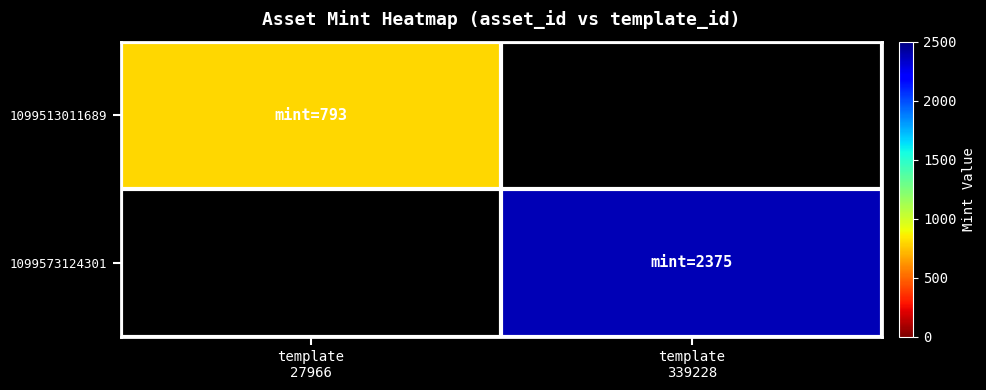

List the labels in order of 1099573124301 value, smallest first.

template 27966, template 339228